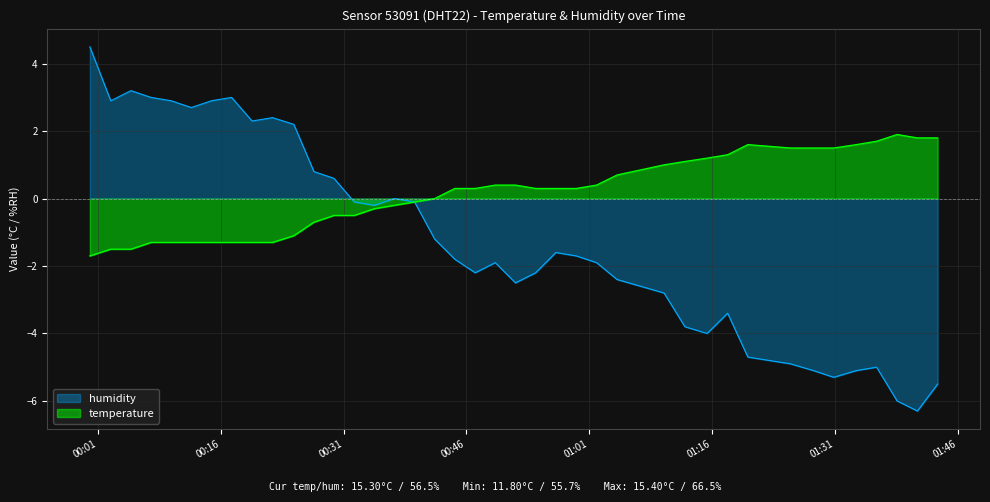

What is the minimum value shown in the chart?

-6.3